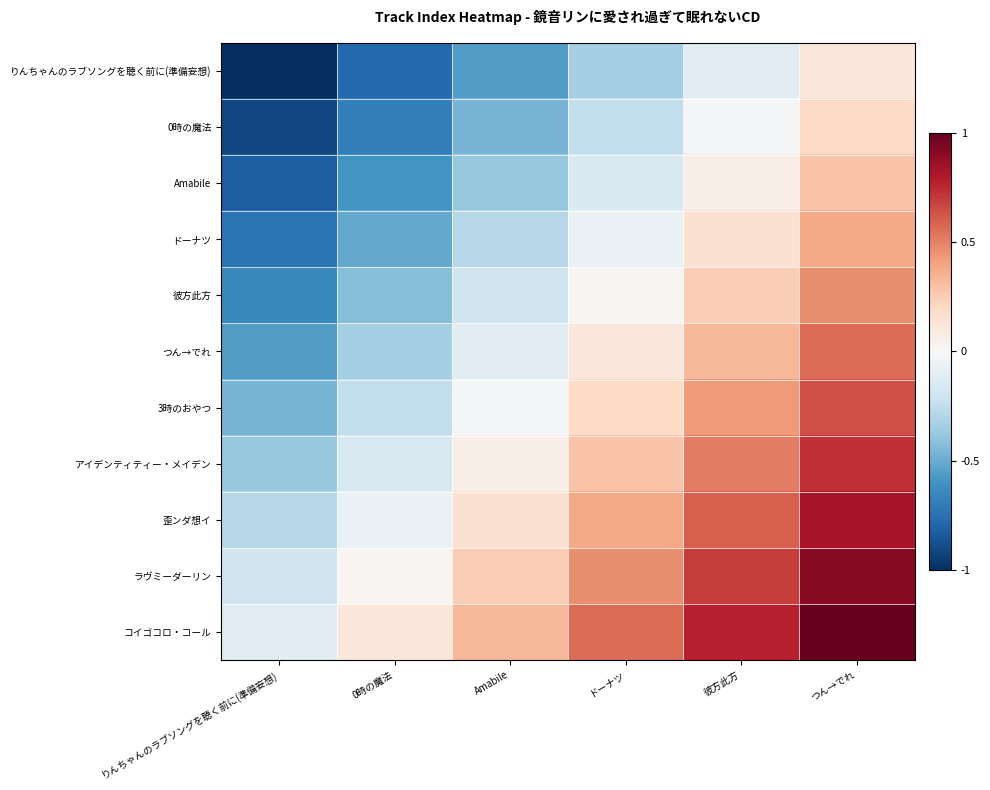

Reading left to right, what are all the values shown in this chart?

りんちゃんのラブソングを聴く前に(準備妄想): りんちゃんのラブソングを聴く前に(準備妄想)=-1.0	0時の魔法=-0.8	Amabile=-0.6	ドーナツ=-0.3	彼方此方=-0.1	つん→でれ=0.1
0時の魔法: りんちゃんのラブソングを聴く前に(準備妄想)=-0.9	0時の魔法=-0.7	Amabile=-0.5	ドーナツ=-0.2	彼方此方=-0.0	つん→でれ=0.2
Amabile: りんちゃんのラブソングを聴く前に(準備妄想)=-0.8	0時の魔法=-0.6	Amabile=-0.4	ドーナツ=-0.2	彼方此方=0.1	つん→でれ=0.3
ドーナツ: りんちゃんのラブソングを聴く前に(準備妄想)=-0.7	0時の魔法=-0.5	Amabile=-0.3	ドーナツ=-0.1	彼方此方=0.2	つん→でれ=0.4
彼方此方: りんちゃんのラブソングを聴く前に(準備妄想)=-0.6	0時の魔法=-0.4	Amabile=-0.2	ドーナツ=0.0	彼方此方=0.2	つん→でれ=0.5
つん→でれ: りんちゃんのラブソングを聴く前に(準備妄想)=-0.6	0時の魔法=-0.3	Amabile=-0.1	ドーナツ=0.1	彼方此方=0.3	つん→でれ=0.6
3時のおやつ: りんちゃんのラブソングを聴く前に(準備妄想)=-0.5	0時の魔法=-0.2	Amabile=-0.0	ドーナツ=0.2	彼方此方=0.4	つん→でれ=0.6
アイデンティティー・メイデン: りんちゃんのラブソングを聴く前に(準備妄想)=-0.4	0時の魔法=-0.2	Amabile=0.1	ドーナツ=0.3	彼方此方=0.5	つん→でれ=0.7
歪ンダ想イ: りんちゃんのラブソングを聴く前に(準備妄想)=-0.3	0時の魔法=-0.1	Amabile=0.2	ドーナツ=0.4	彼方此方=0.6	つん→でれ=0.8
ラヴミーダーリン: りんちゃんのラブソングを聴く前に(準備妄想)=-0.2	0時の魔法=0.0	Amabile=0.2	ドーナツ=0.5	彼方此方=0.7	つん→でれ=0.9
コイゴコロ・コール: りんちゃんのラブソングを聴く前に(準備妄想)=-0.1	0時の魔法=0.1	Amabile=0.3	ドーナツ=0.6	彼方此方=0.8	つん→でれ=1.0